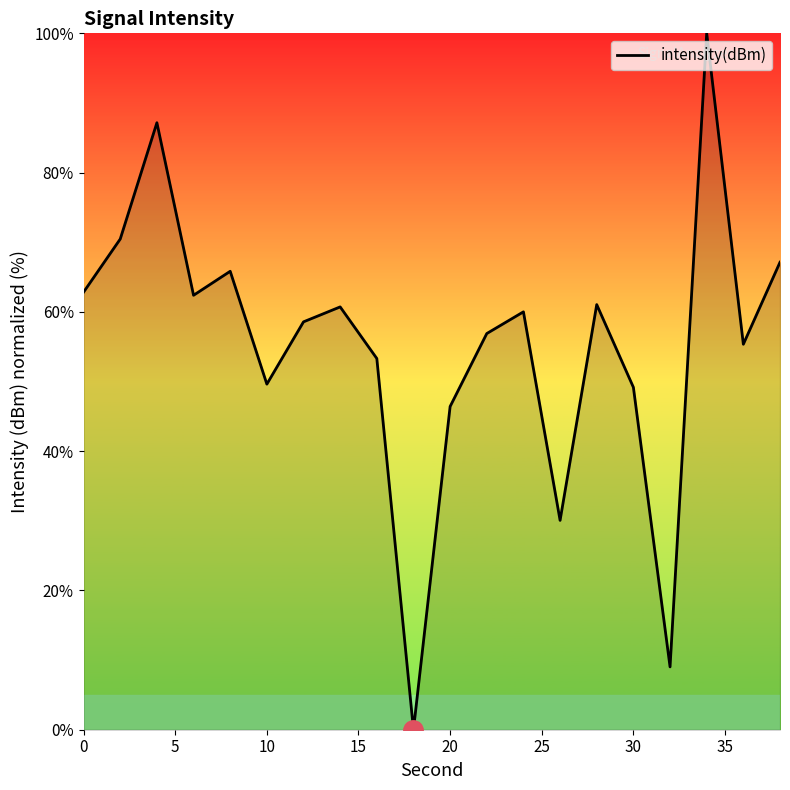

What is the maximum value shown in the chart?

100.0